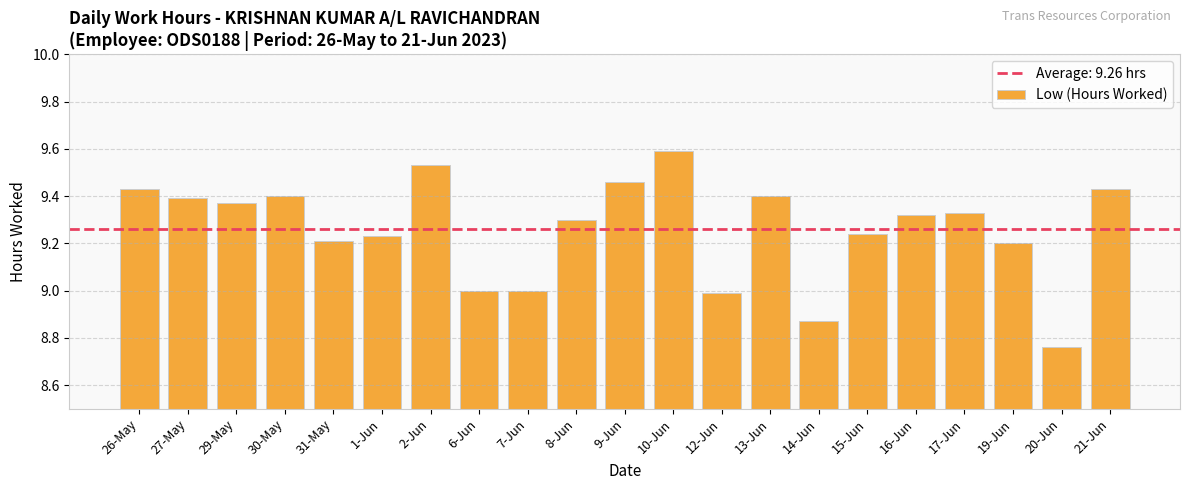

Which has a higher value, 16-Jun or 14-Jun?

16-Jun